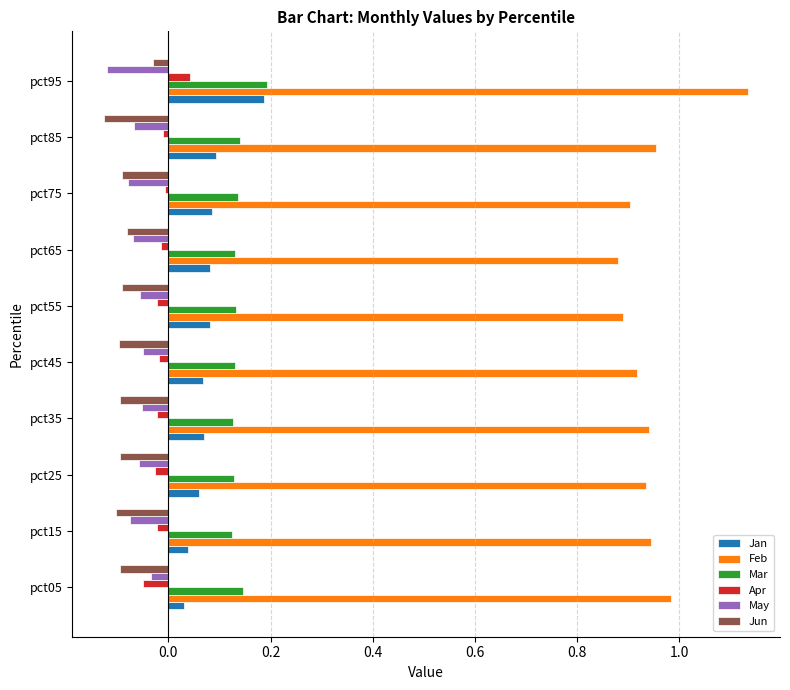

Which category has the lowest value in the Jun series?

pct85